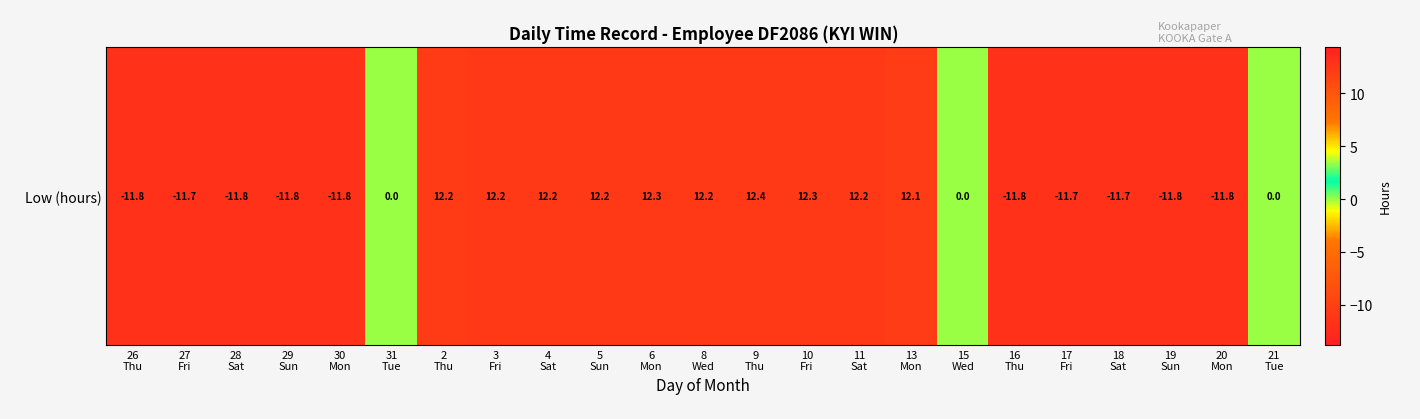

What is the minimum value shown in the chart?

-11.8